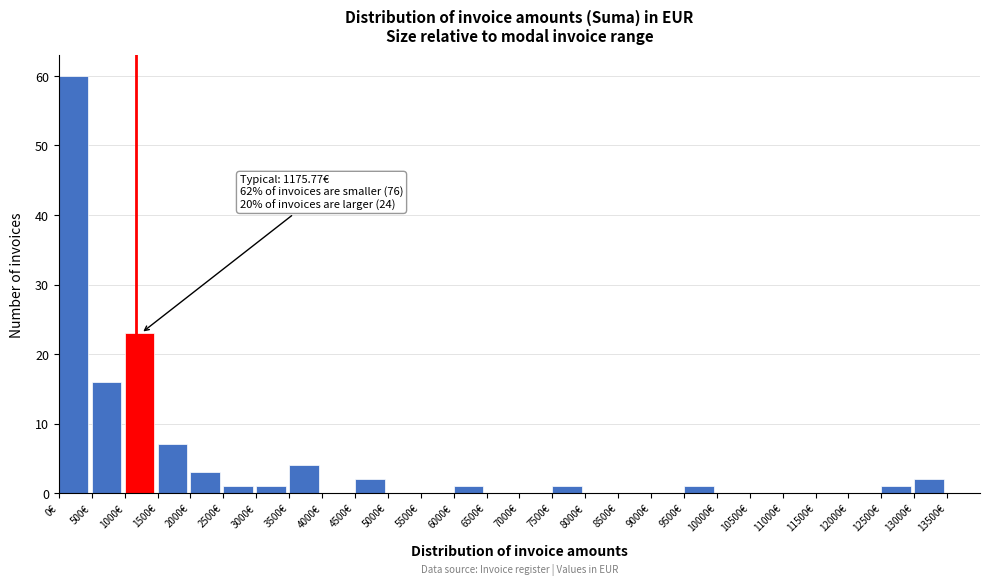

Which range on the x-axis has the tallest bar?

0 to 500